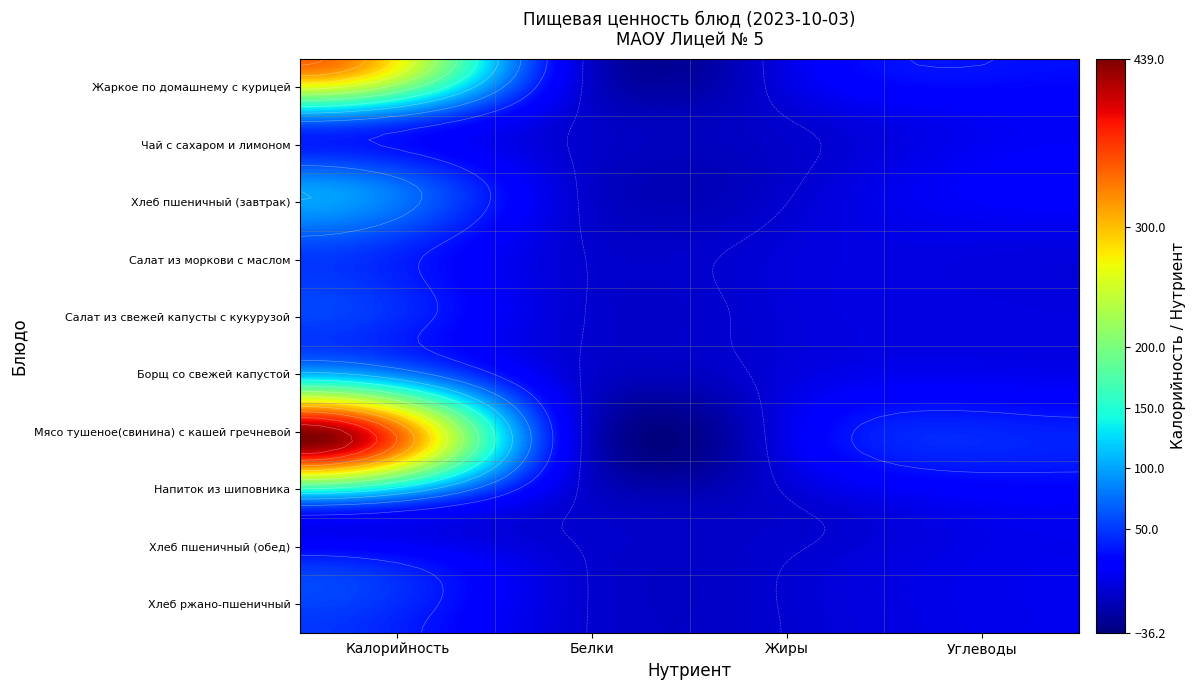

Rank the series at Салат из моркови с маслом from highest to lowest value.

Мясо тушеное(свинина) с кашей гречневой, Жаркое по домашнему с курицей, Хлеб пшеничный (завтрак), Напиток из шиповника, Чай с сахаром и лимоном, Борщ со свежей капустой, Хлеб пшеничный (обед), Хлеб ржано-пшеничный, Салат из свежей капусты с кукурузой, Салат из моркови с маслом